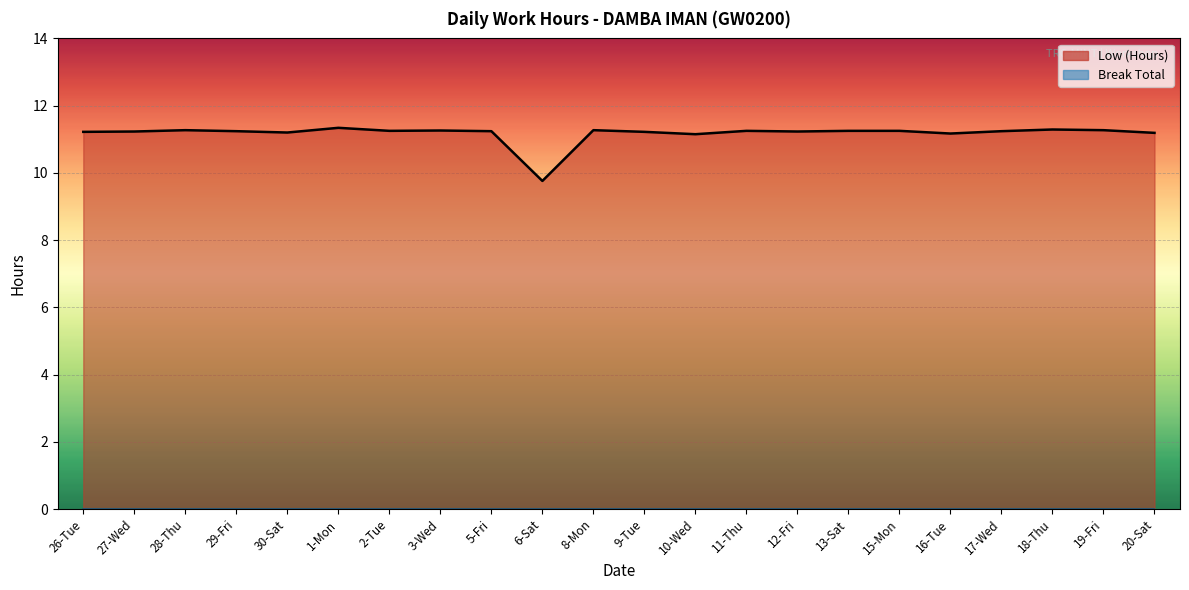

At which category does the data reach its first local peak?

28-Thu